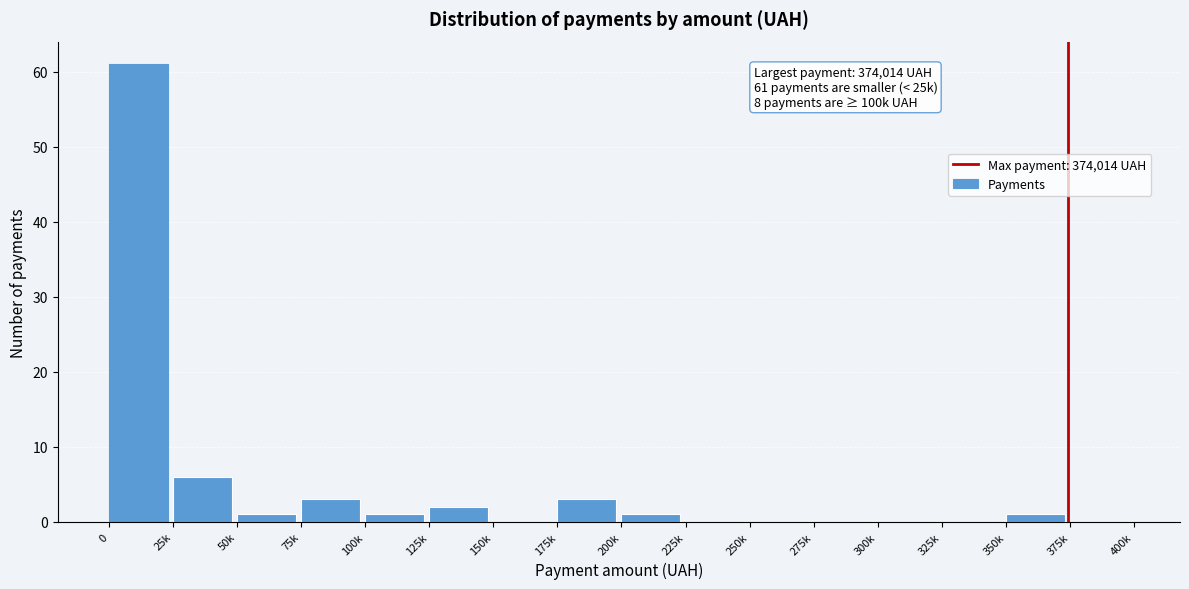

Reading left to right, extract all data points from this chart.

0=61	25k=6	50k=1	75k=3	100k=1	125k=2	150k=0	175k=3	200k=1	225k=0	250k=0	275k=0	300k=0	325k=0	350k=1	375k=0